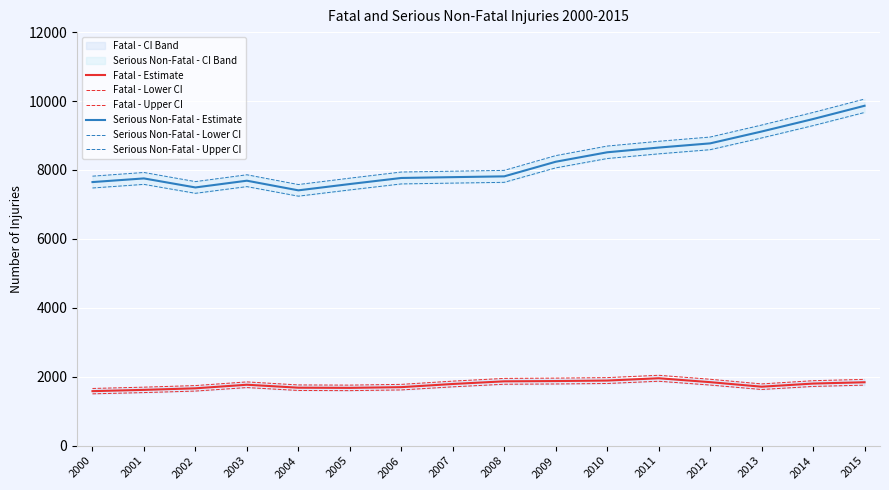

Where is the first local minimum for Serious Non-Fatal - Upper CI?

2002